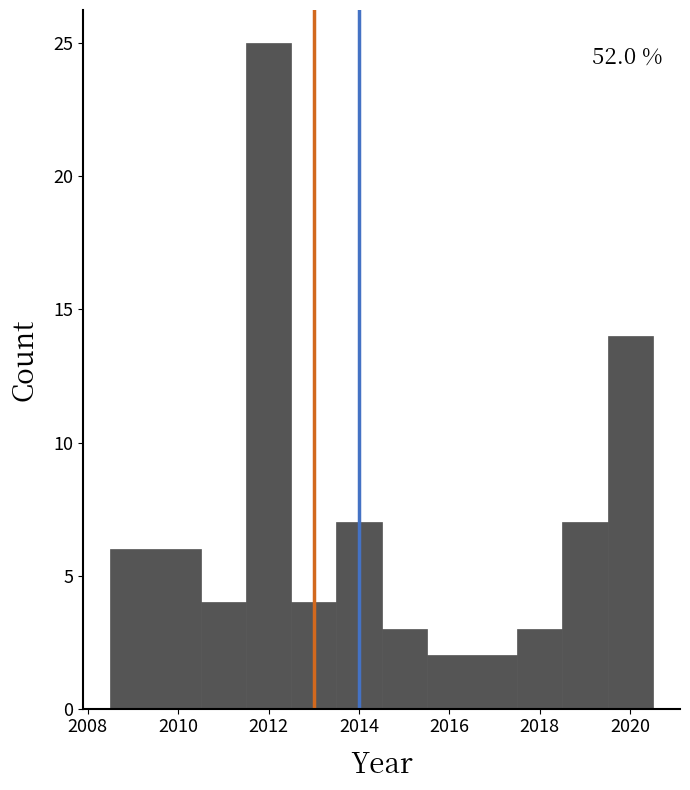

Over which range of the x-axis is the bar tallest?

2011.5 to 2012.5